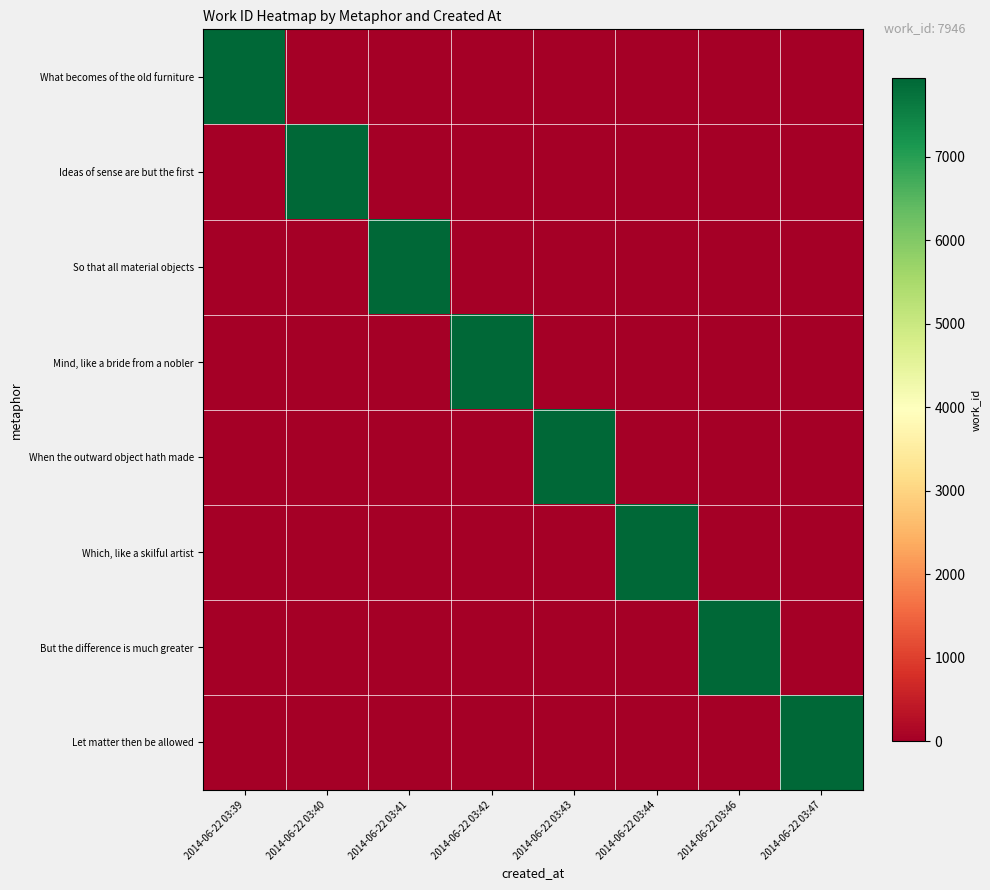

At which category does the chart reach its minimum across all series?

2014-06-22 03:40